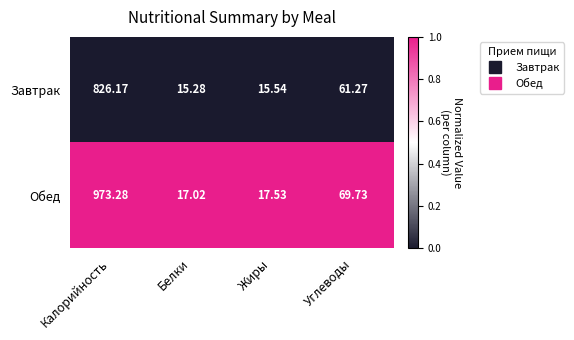

Which series has the largest total across all categories?

Обед